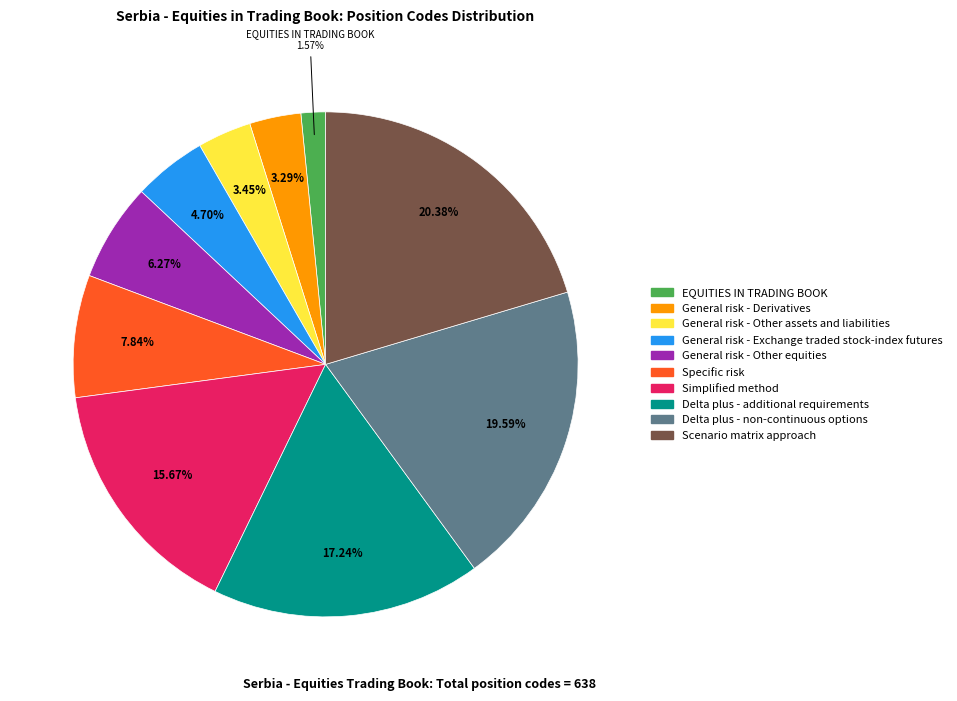

The General risk - Exchange traded stock-index futures slice represents 5% of the pie. True or false?

True